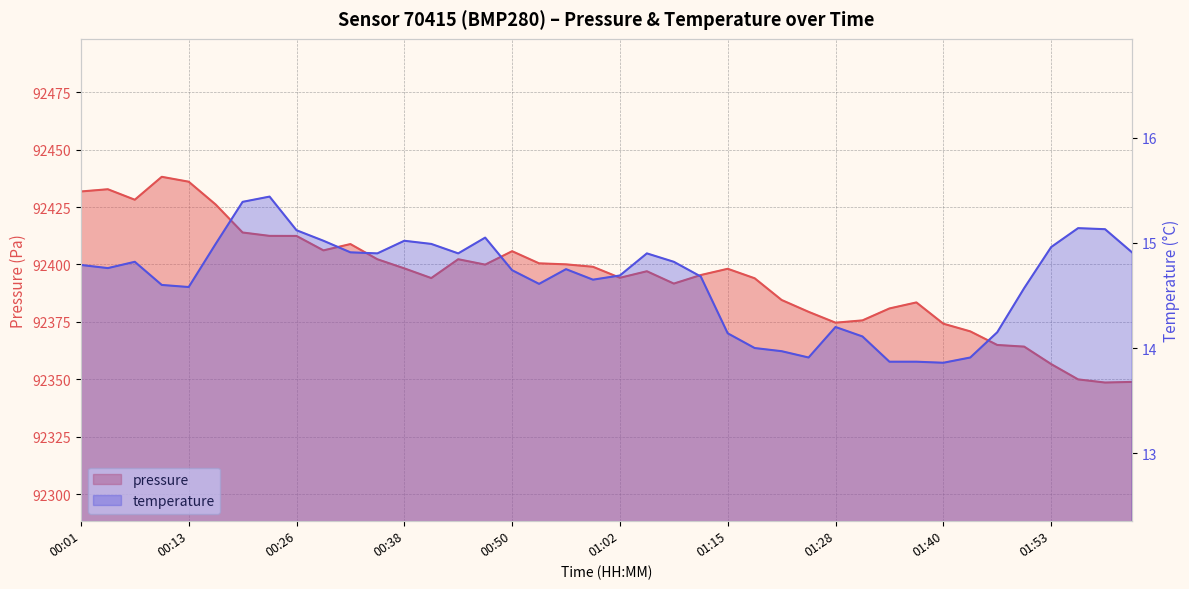

True or false: temperature and pressure intersect in this chart.

False